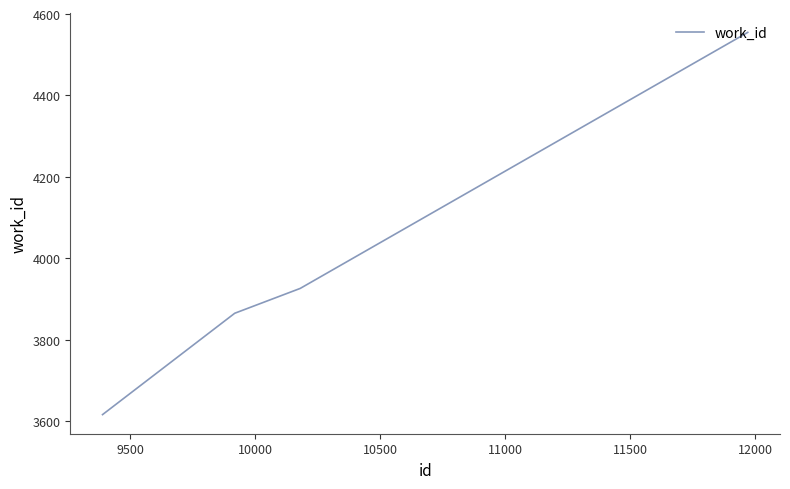

True or false: the data has more than 2 interior local peaks.

False